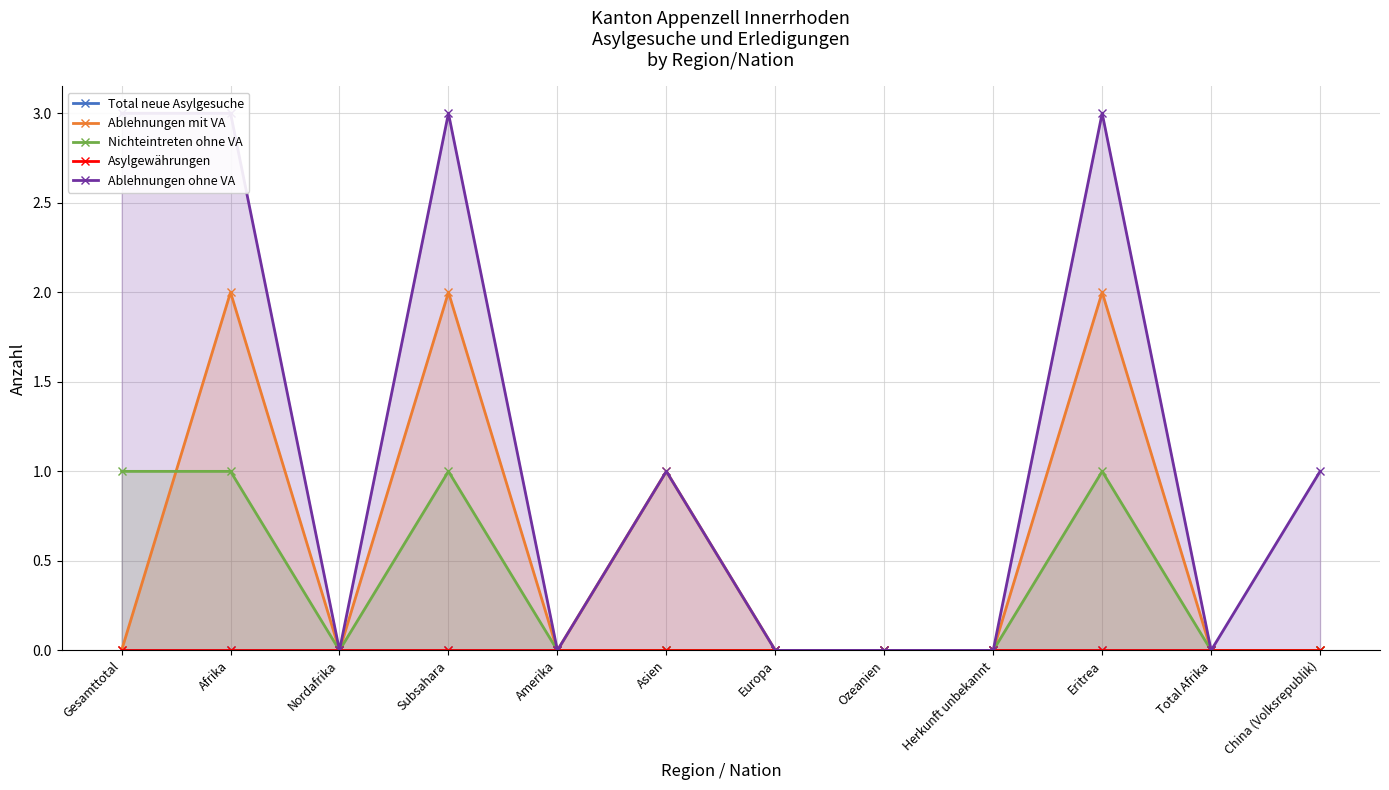

At which category is the sum across all series the highest?

Afrika